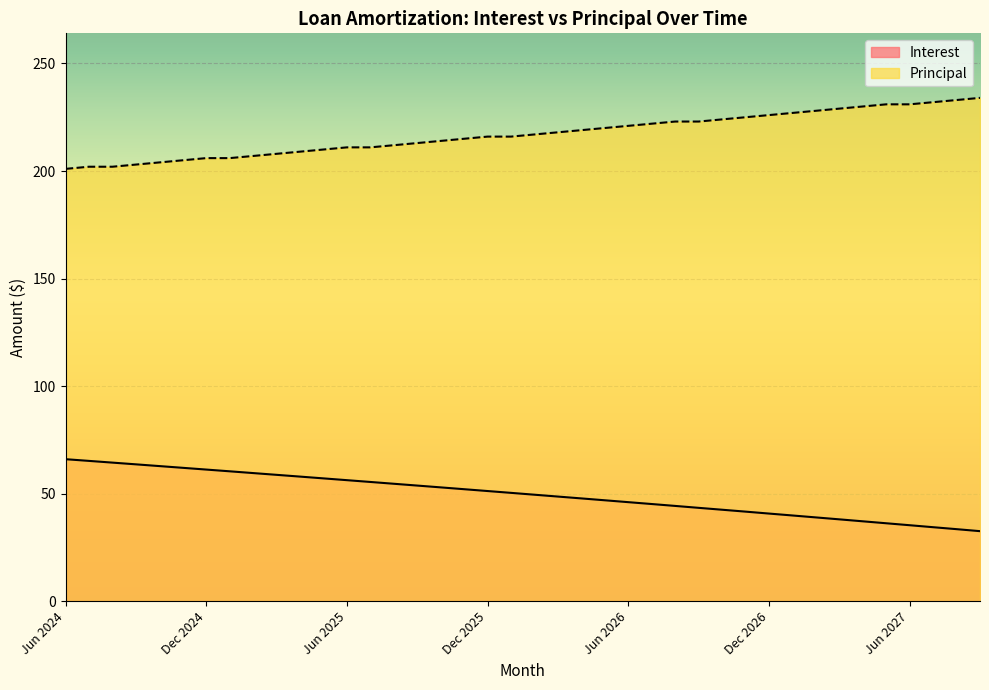

Which series has the largest total across all categories?

Principal